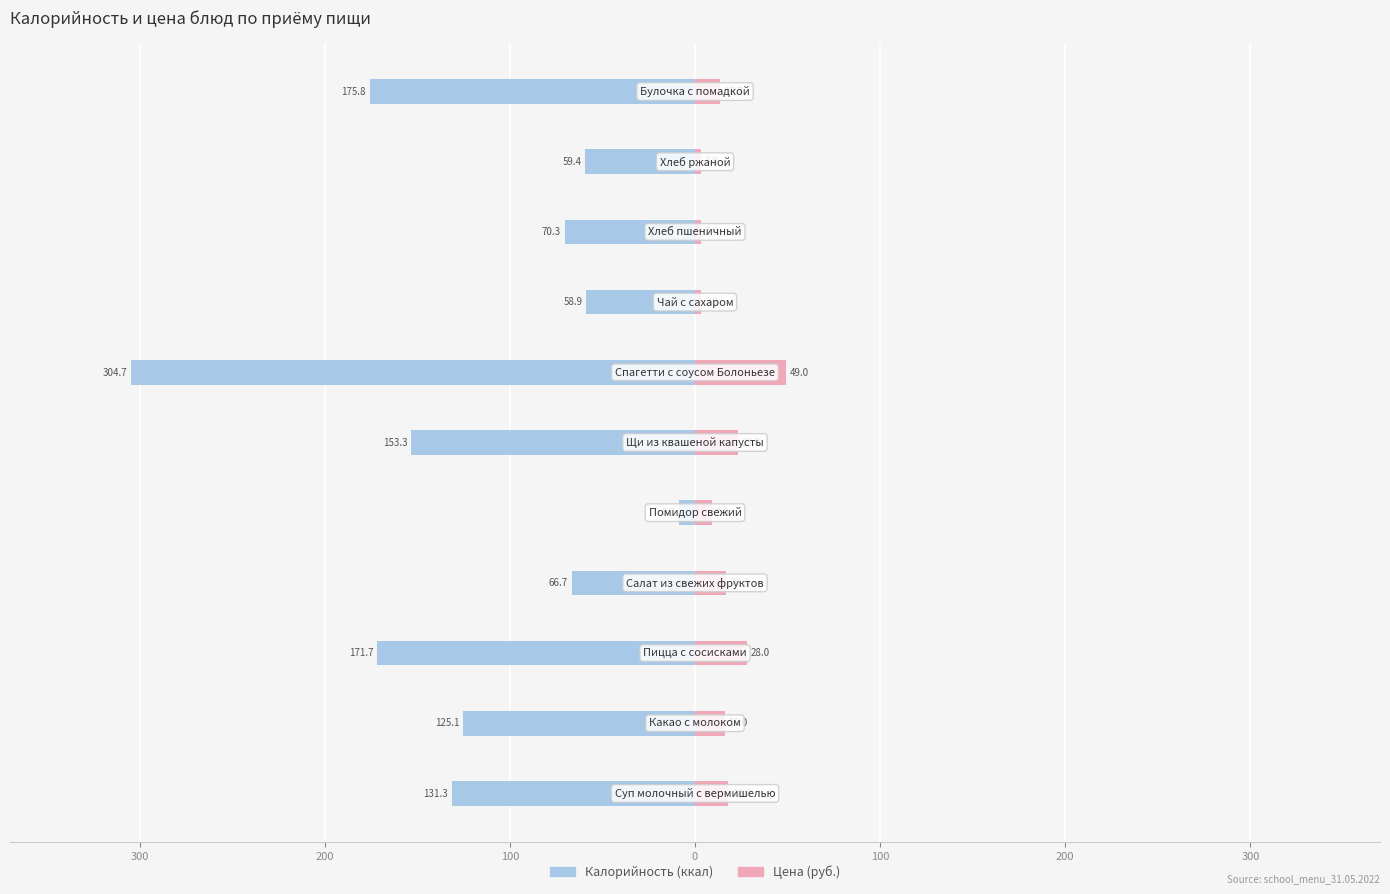

Reading left to right, transcribe all the data shown in this chart.

Male: -131.3	-125.1	-171.7	-66.7	-8.7	-153.3	-304.7	-58.9	-70.3	-59.4	-175.8
Female: 18.0	16.0	28.0	16.8	9.0	23.0	49.0	3.0	3.0	3.0	13.7